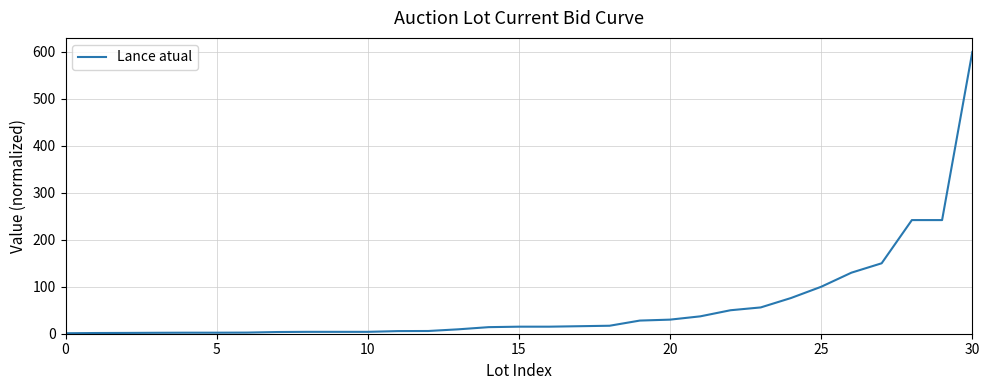

What is the smallest value displayed?

1.0